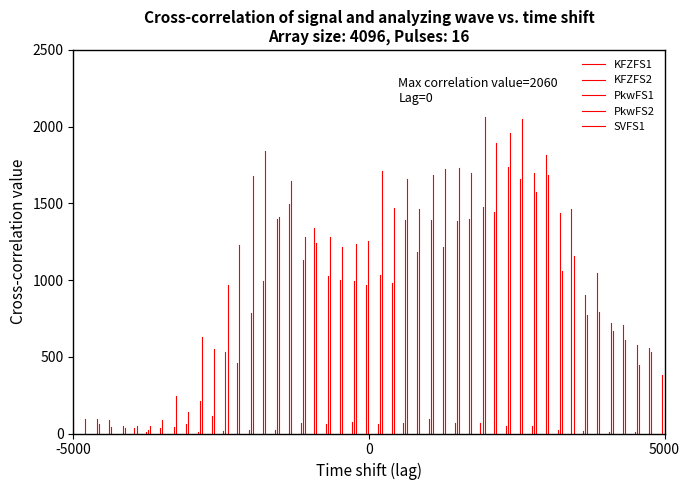

How many lines are shown in the chart?

5